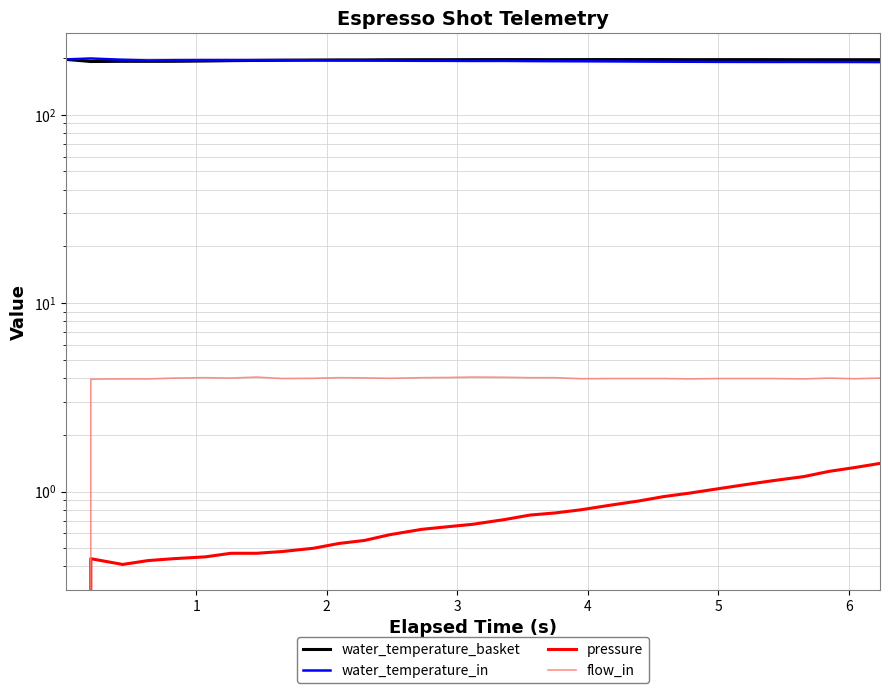

Is the value of water_temperature_in at 13 greater than the value of pressure at 6?

Yes